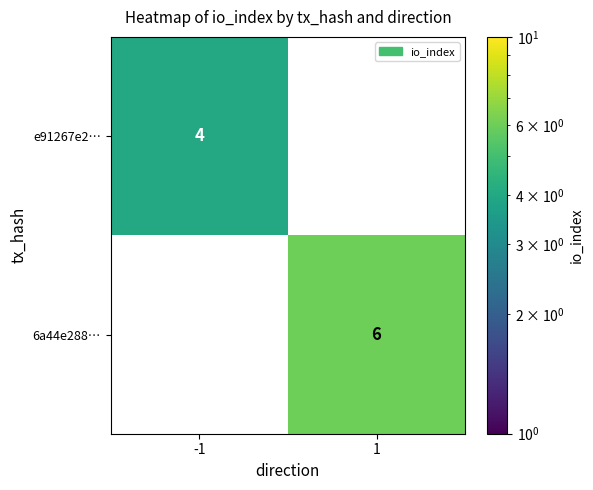

Is it true that e91267e2… equals 4 at -1?

True